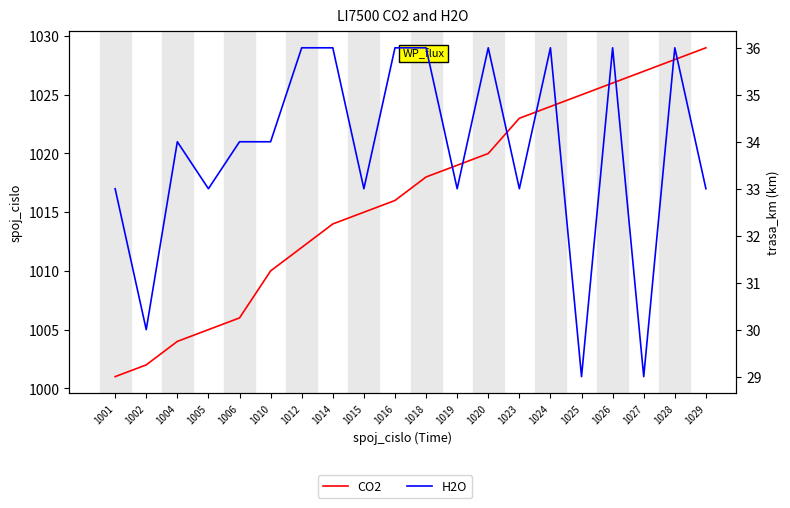

What is the difference between the H2O values at 1023 and 1010?

1